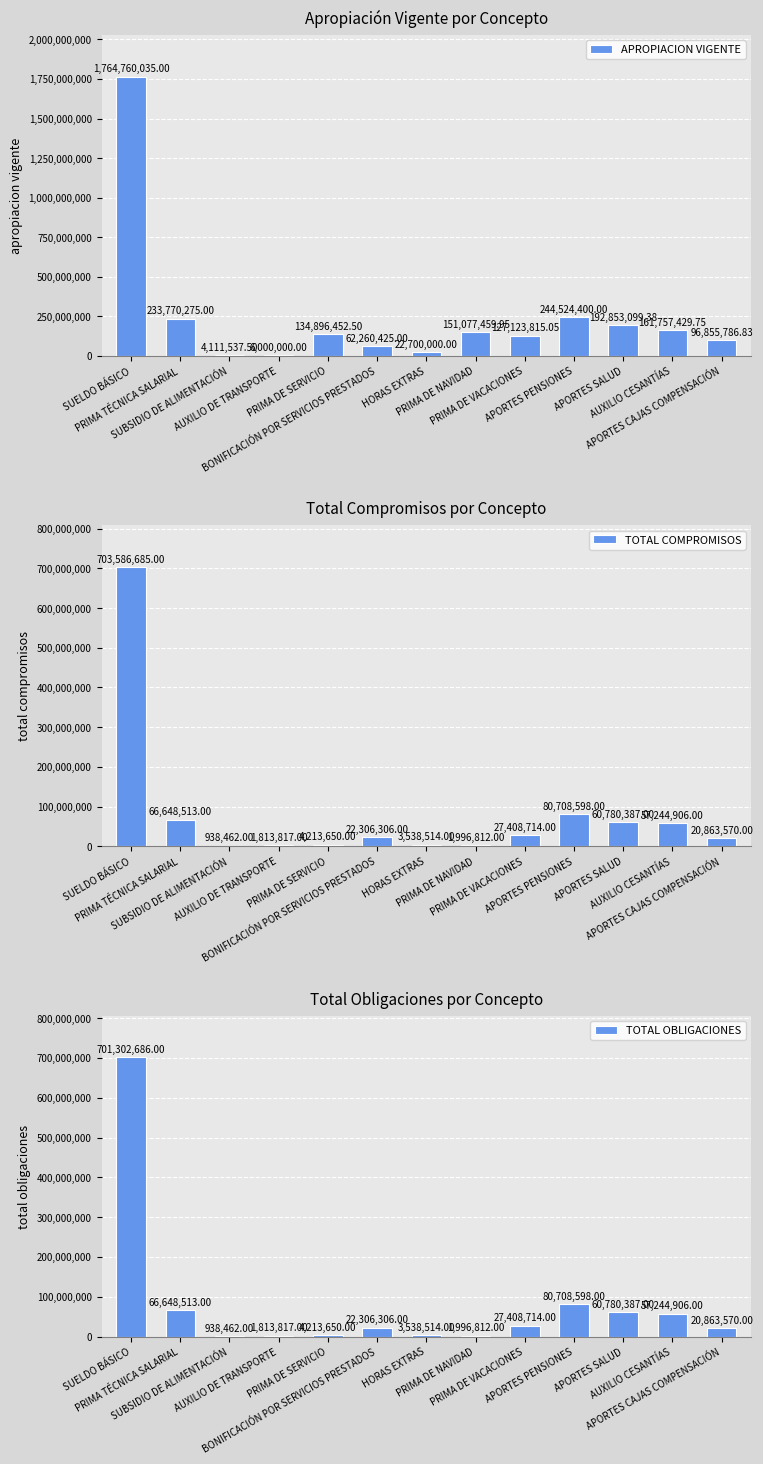

Reading left to right, extract all data points from this chart.

APROPIACION VIGENTE: SUELDO BÁSICO=1764760035.0	PRIMA TÉCNICA SALARIAL=233770275.0	SUBSIDIO DE ALIMENTACIÓN=4111537.5	AUXILIO DE TRANSPORTE=6000000.0	PRIMA DE SERVICIO=134896452.5	BONIFICACIÓN POR SERVICIOS PRESTADOS=62260425.0	HORAS EXTRAS=22700000.0	PRIMA DE NAVIDAD=151077459.9	PRIMA DE VACACIONES=127123815.0	APORTES PENSIONES=244524400.0	APORTES SALUD=192853099.4	AUXILIO CESANTÍAS=161757429.8	APORTES CAJAS COMPENSACIÓN=96855786.8
TOTAL COMPROMISOS: SUELDO BÁSICO=703586685.0	PRIMA TÉCNICA SALARIAL=66648513.0	SUBSIDIO DE ALIMENTACIÓN=938462.0	AUXILIO DE TRANSPORTE=1813817.0	PRIMA DE SERVICIO=4213650.0	BONIFICACIÓN POR SERVICIOS PRESTADOS=22306306.0	HORAS EXTRAS=3538514.0	PRIMA DE NAVIDAD=1996812.0	PRIMA DE VACACIONES=27408714.0	APORTES PENSIONES=80708598.0	APORTES SALUD=60780387.0	AUXILIO CESANTÍAS=57244906.0	APORTES CAJAS COMPENSACIÓN=20863570.0
TOTAL OBLIGACIONES: SUELDO BÁSICO=701302686.0	PRIMA TÉCNICA SALARIAL=66648513.0	SUBSIDIO DE ALIMENTACIÓN=938462.0	AUXILIO DE TRANSPORTE=1813817.0	PRIMA DE SERVICIO=4213650.0	BONIFICACIÓN POR SERVICIOS PRESTADOS=22306306.0	HORAS EXTRAS=3538514.0	PRIMA DE NAVIDAD=1996812.0	PRIMA DE VACACIONES=27408714.0	APORTES PENSIONES=80708598.0	APORTES SALUD=60780387.0	AUXILIO CESANTÍAS=57244906.0	APORTES CAJAS COMPENSACIÓN=20863570.0